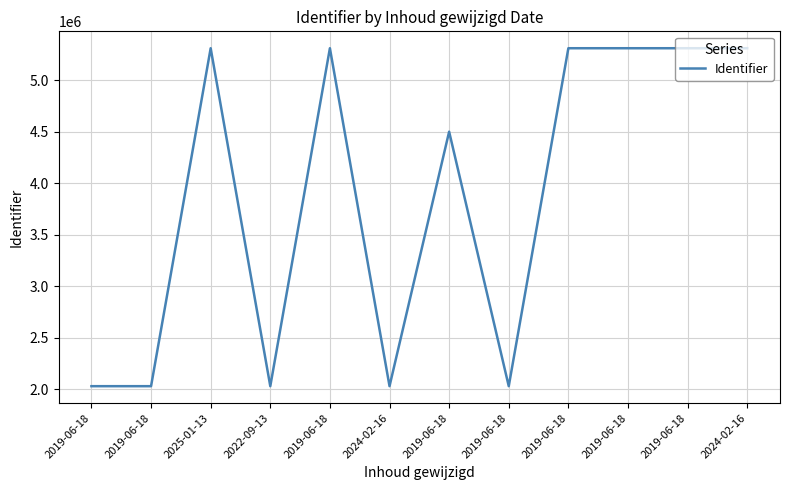

Which label corresponds to the largest value in the chart?

2024-02-16